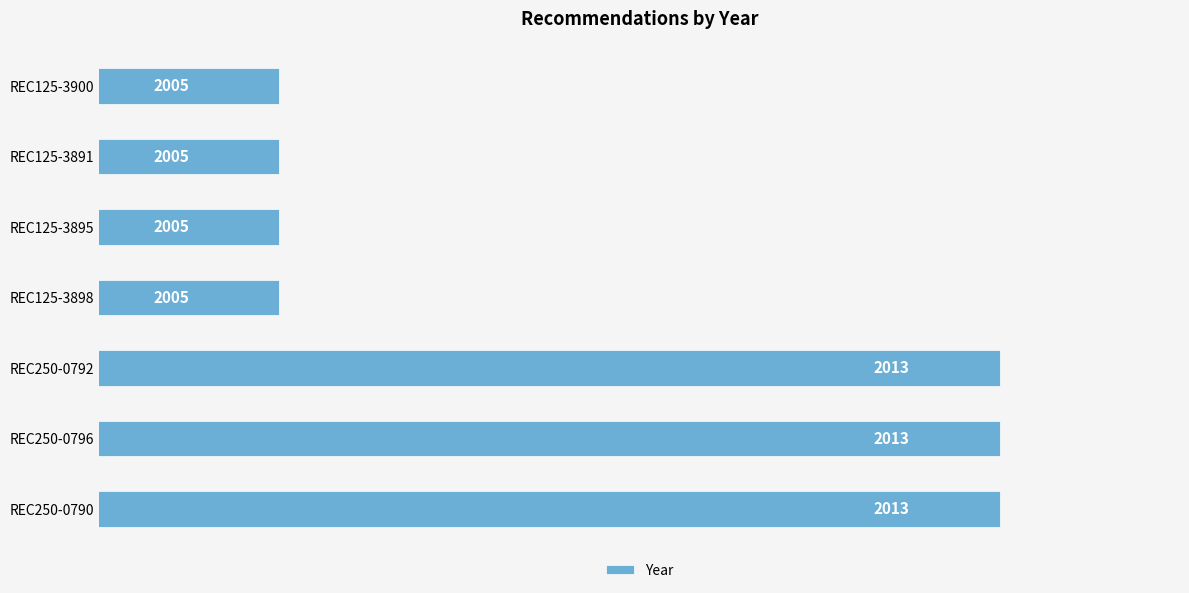

Reading bottom to top, extract all data points from this chart.

2013	2013	2013	2005	2005	2005	2005